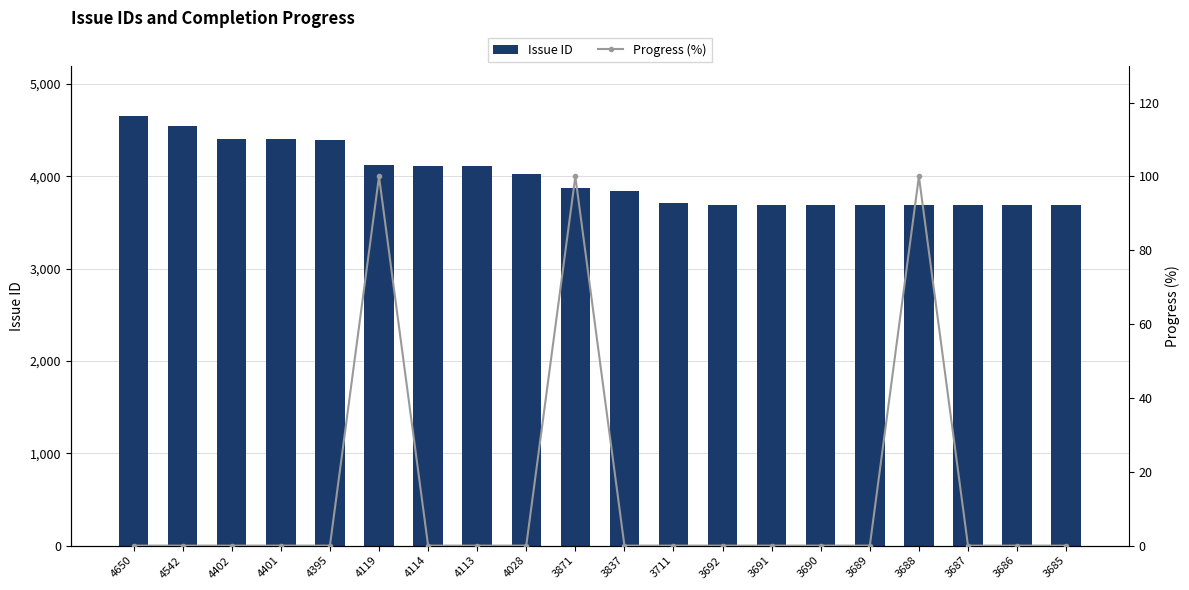

At how many categories does at least one series exceed 3096?

20